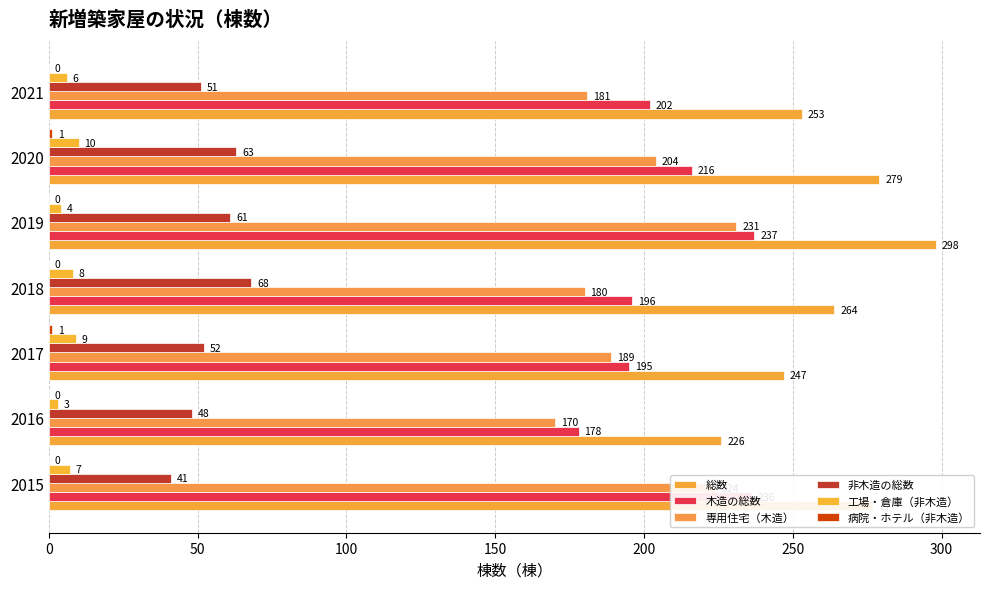

How many distinct data groups are displayed?

6